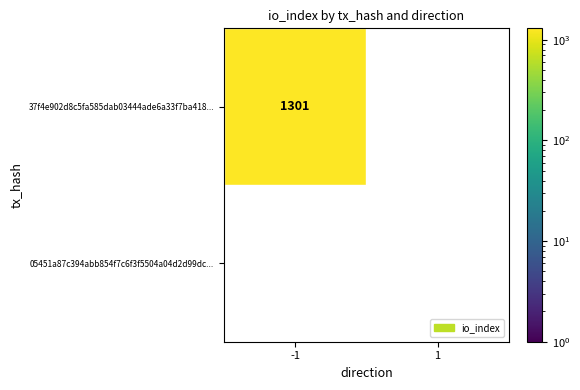

Which series has the widest spread of values?

37f4e902d8c5fa585dab03444ade6a33f7ba418